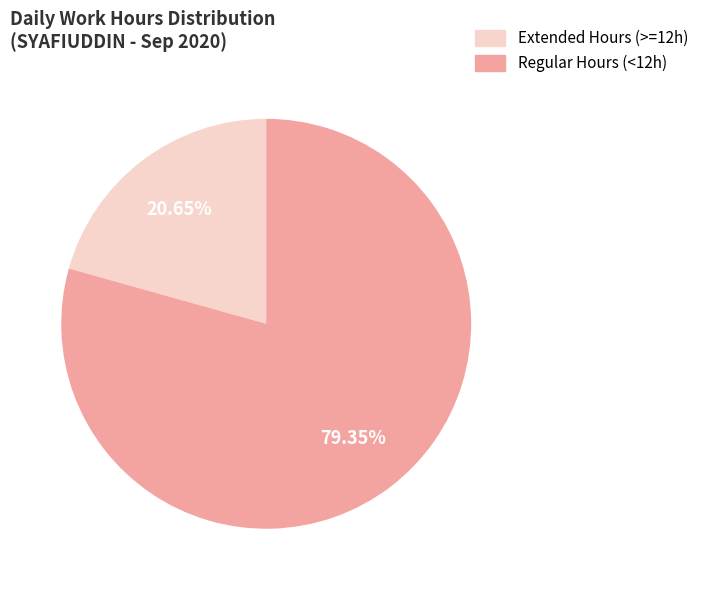

Does any single category account for the majority?

Yes